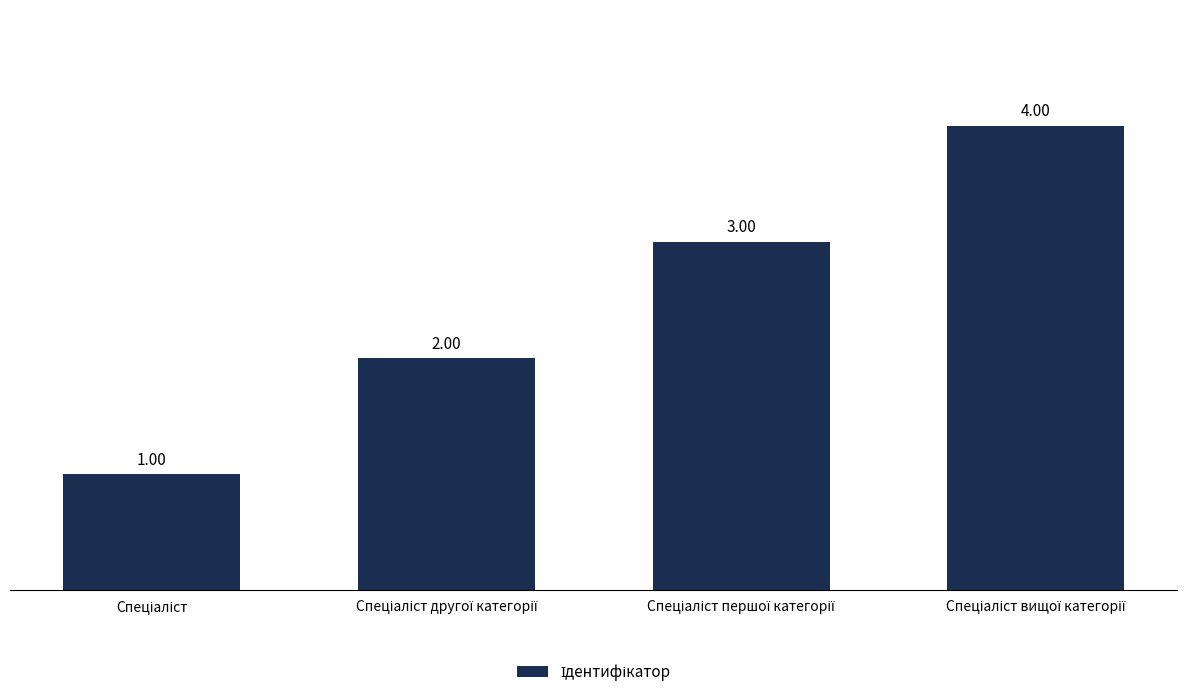

What is the sum of all values?

10